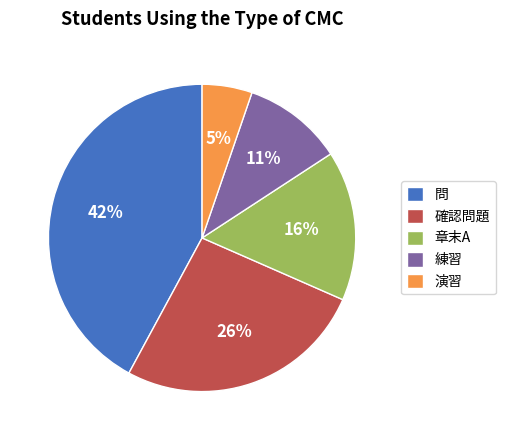

Which has a higher value, 問 or 確認問題?

問